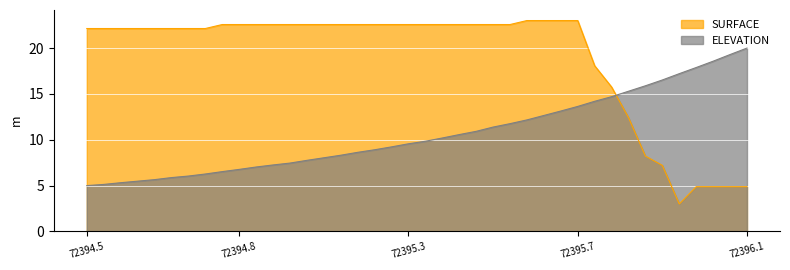

What are all the series names shown in the legend?

SURFACE, ELEVATION